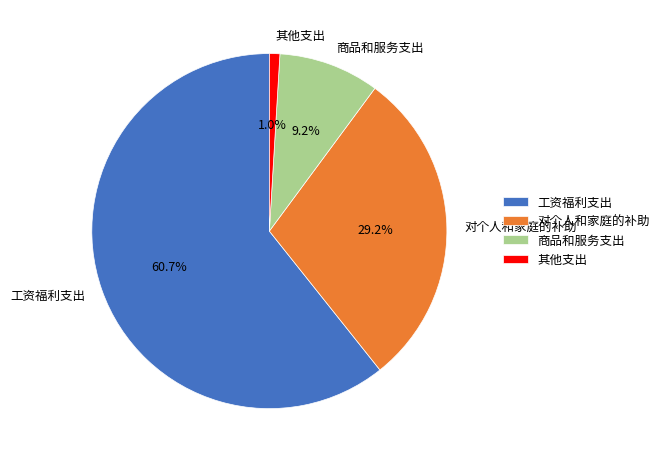

Count the number of slices in the pie.

4